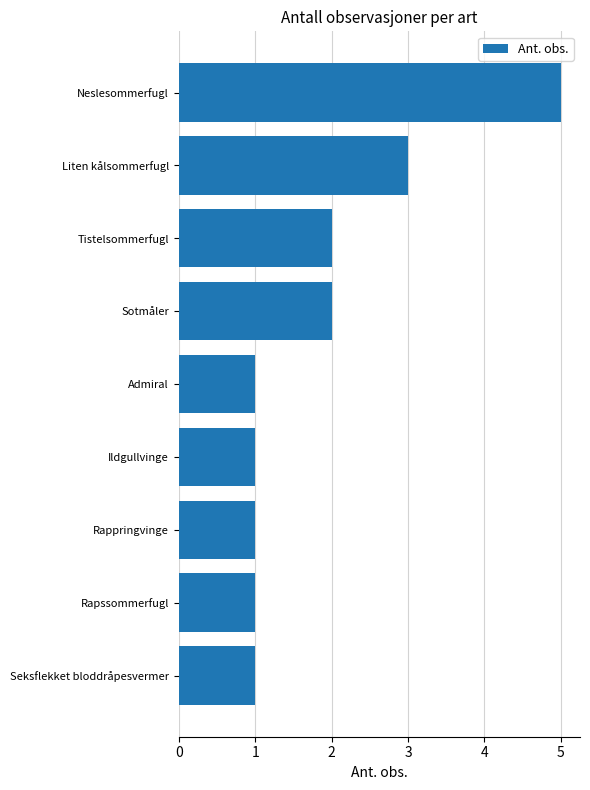

The chart shows a value of 1 at Seksflekket bloddråpesvermer. True or false?

True